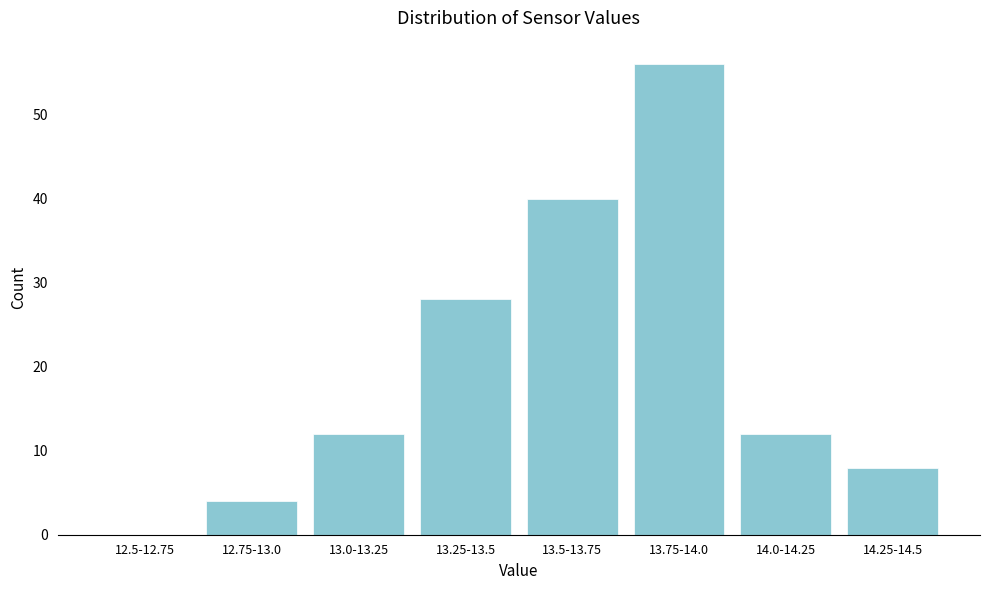

Reading left to right, list all the values displayed in this chart.

12.5-12.75=0	12.75-13.0=4	13.0-13.25=12	13.25-13.5=28	13.5-13.75=40	13.75-14.0=56	14.0-14.25=12	14.25-14.5=8